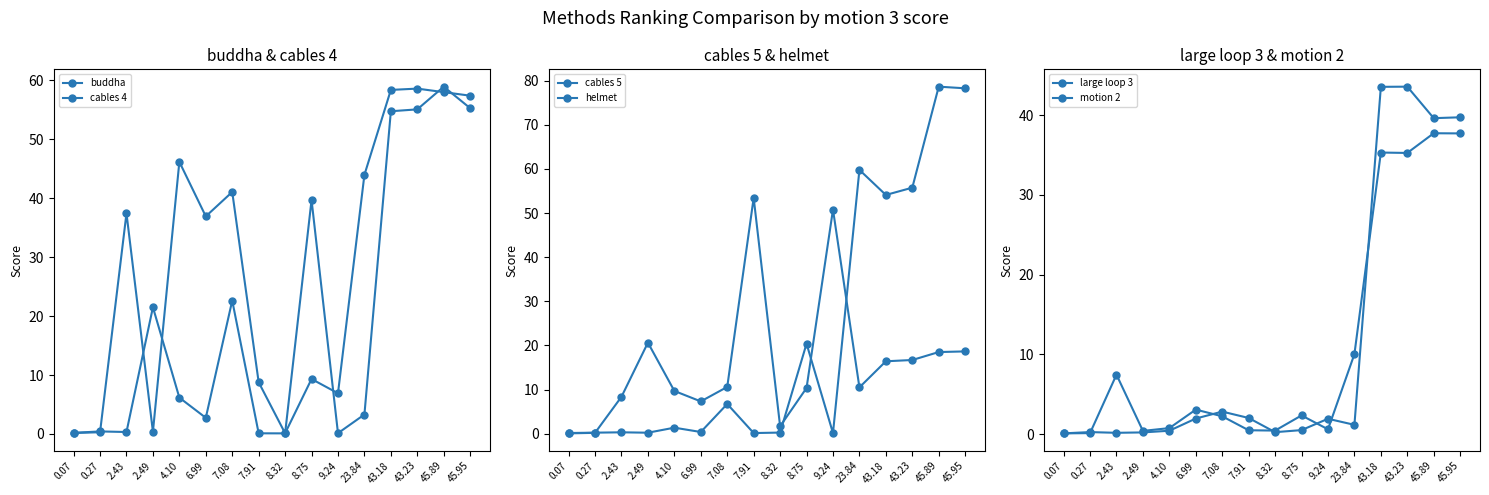

What is the greatest value displayed?

78.6